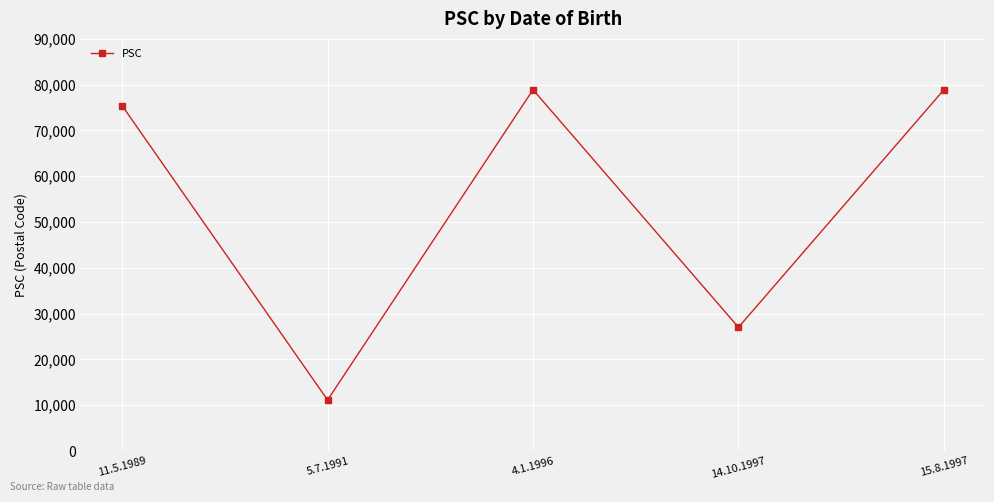

How many data points are less than 75421?

2